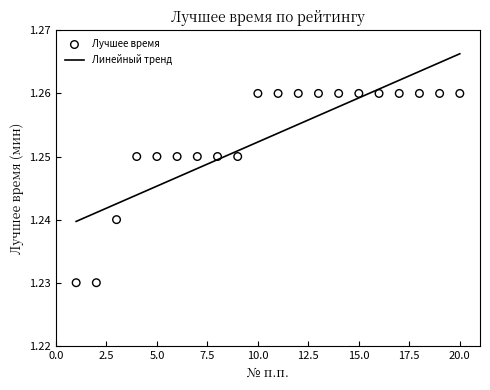

Approximately how many times larger is the value at 15 compared to 17?

1.0